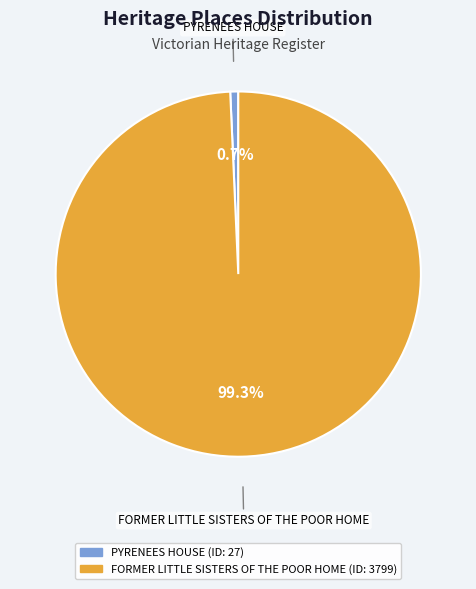

Is it true that FORMER LITTLE SISTERS OF THE POOR HOME is 99% of the pie?

True